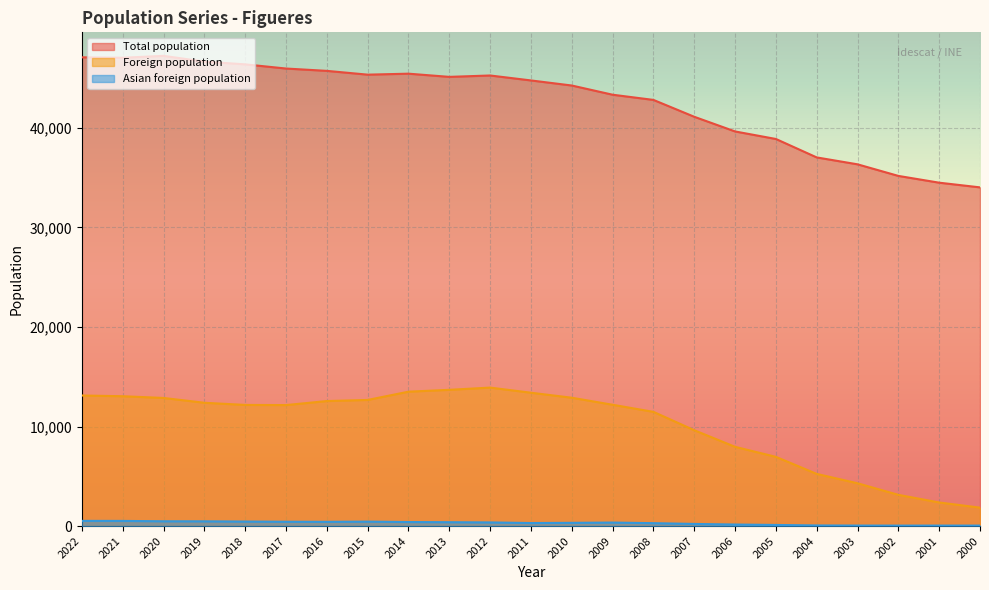

What is the lowest value of the Total population series?

34023